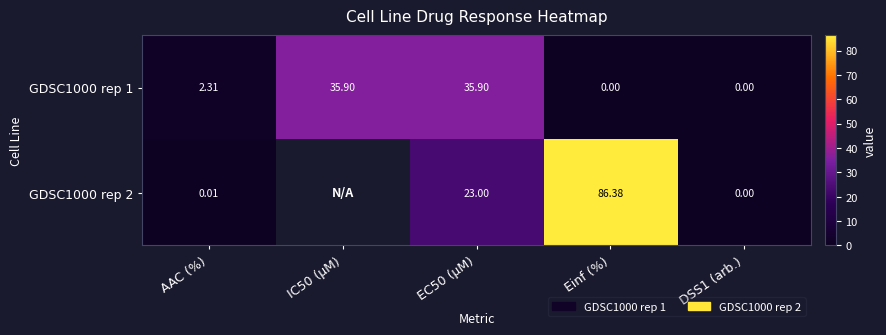

Which series changed the most between Einf (%) and DSS1 (arb.)?

GDSC1000 rep 2